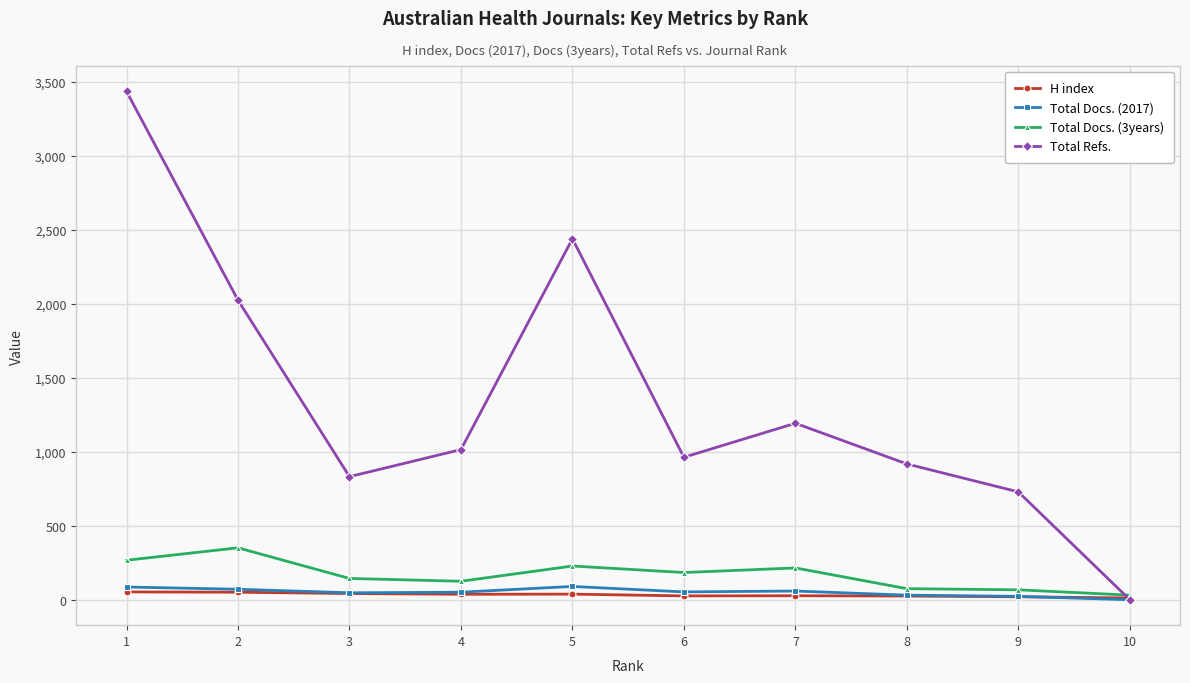

Is the value of Total Docs. (3years) at 5 greater than the value of Total Refs. at 9?

No